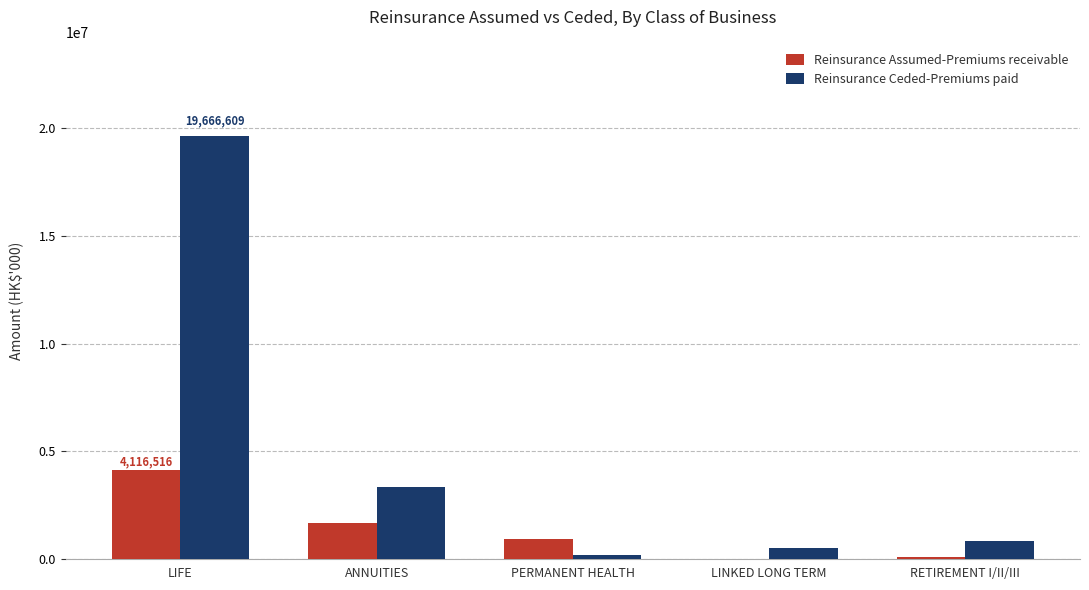

At which label is Reinsurance Ceded-Premiums paid closest to 9929943?

ANNUITIES